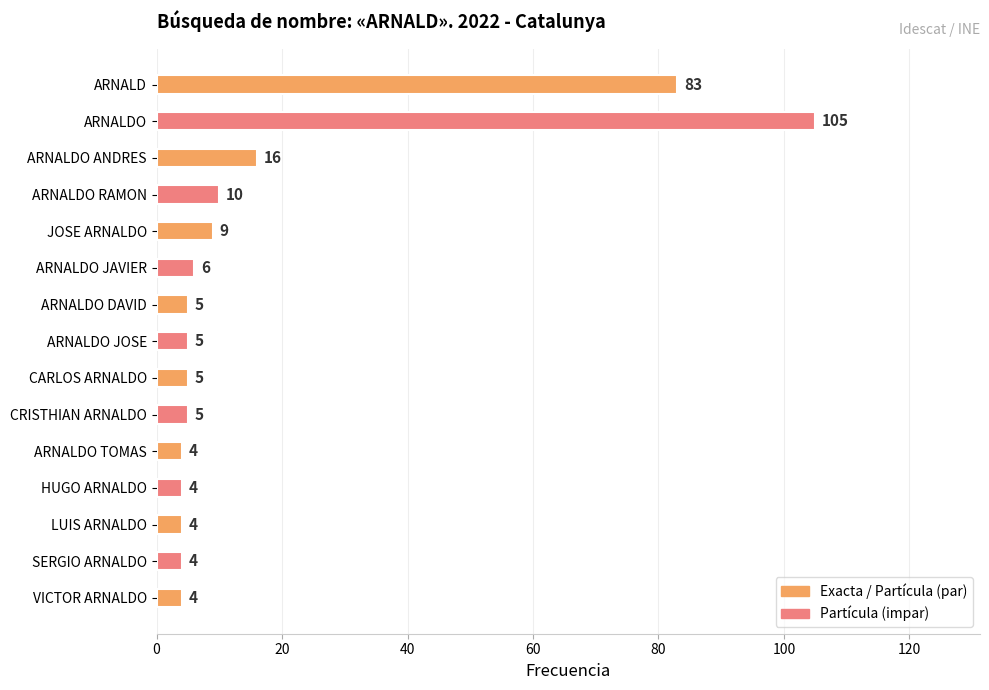

What is the sum of all values?

269